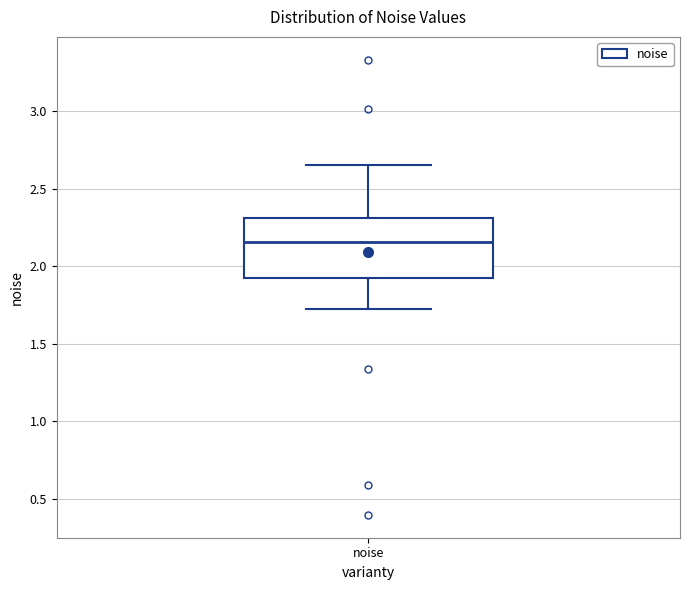

Where does the lower whisker of the box for noise end on the y-axis? The values are not printed on the chart, so give them approximately, as read against the axis.

1.75